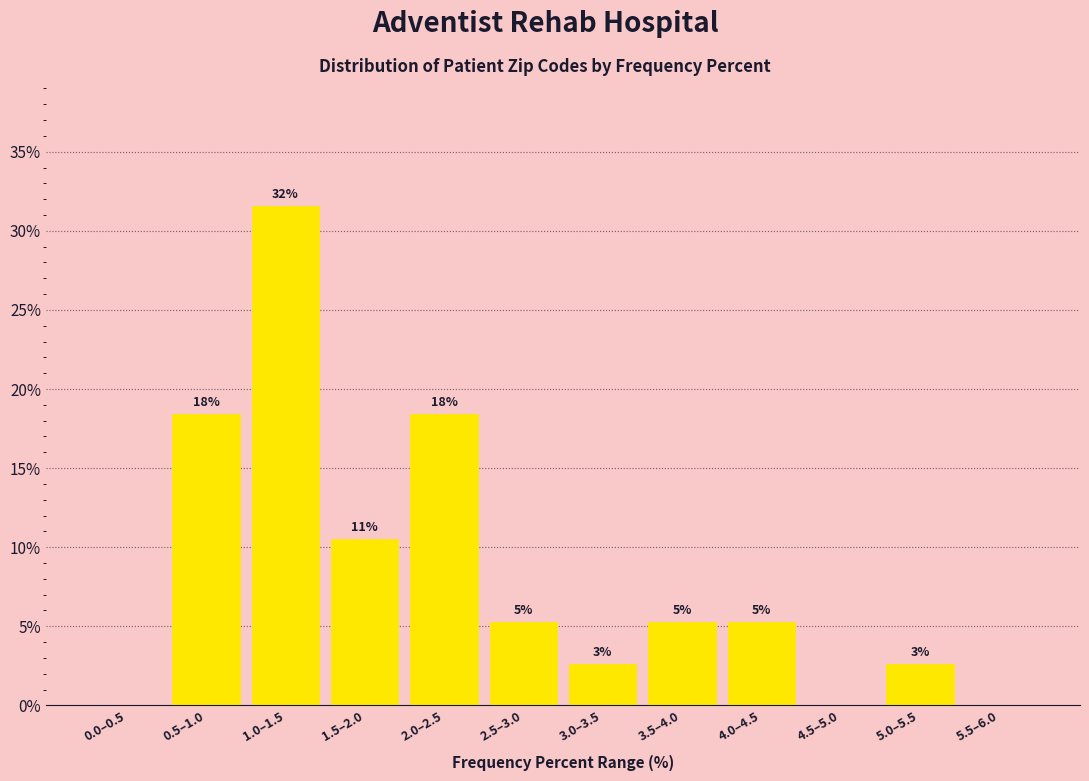

Are the bars horizontal?

No